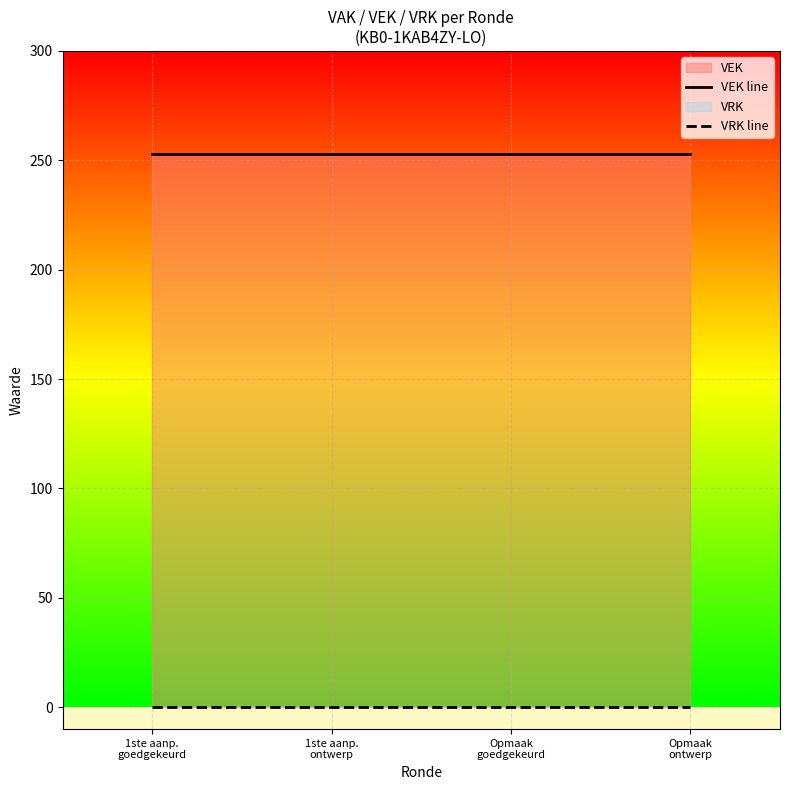

True or false: VEK line and VRK line intersect in this chart.

False